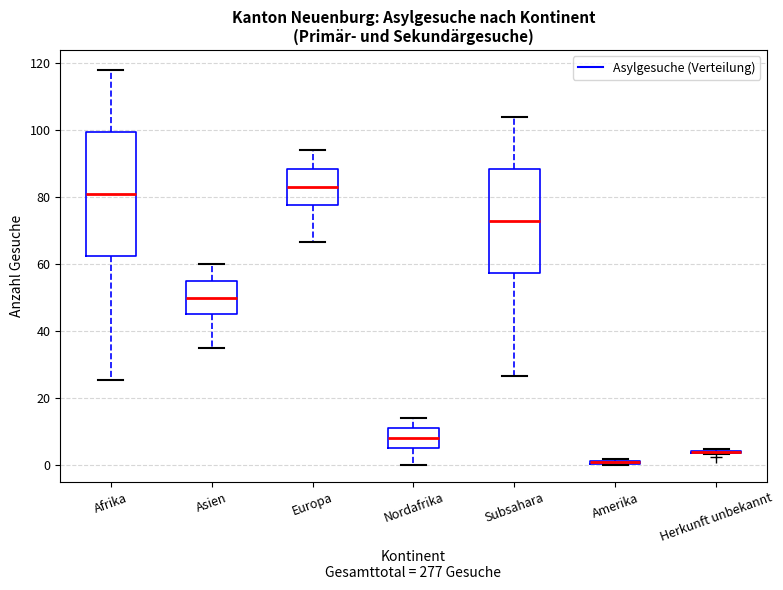

Which box is the tallest, from its lower edge to its upper edge?

Afrika